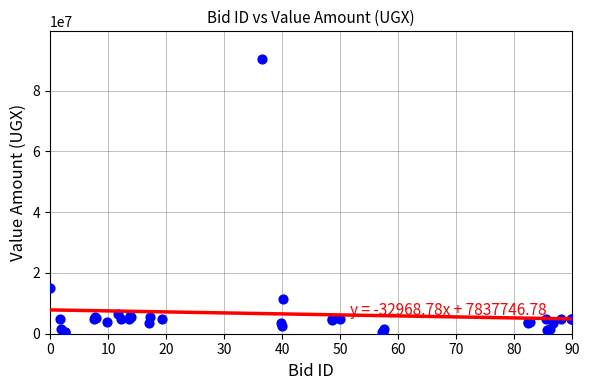

What Y value in the scatter plot is closest to 45433525?

15104000